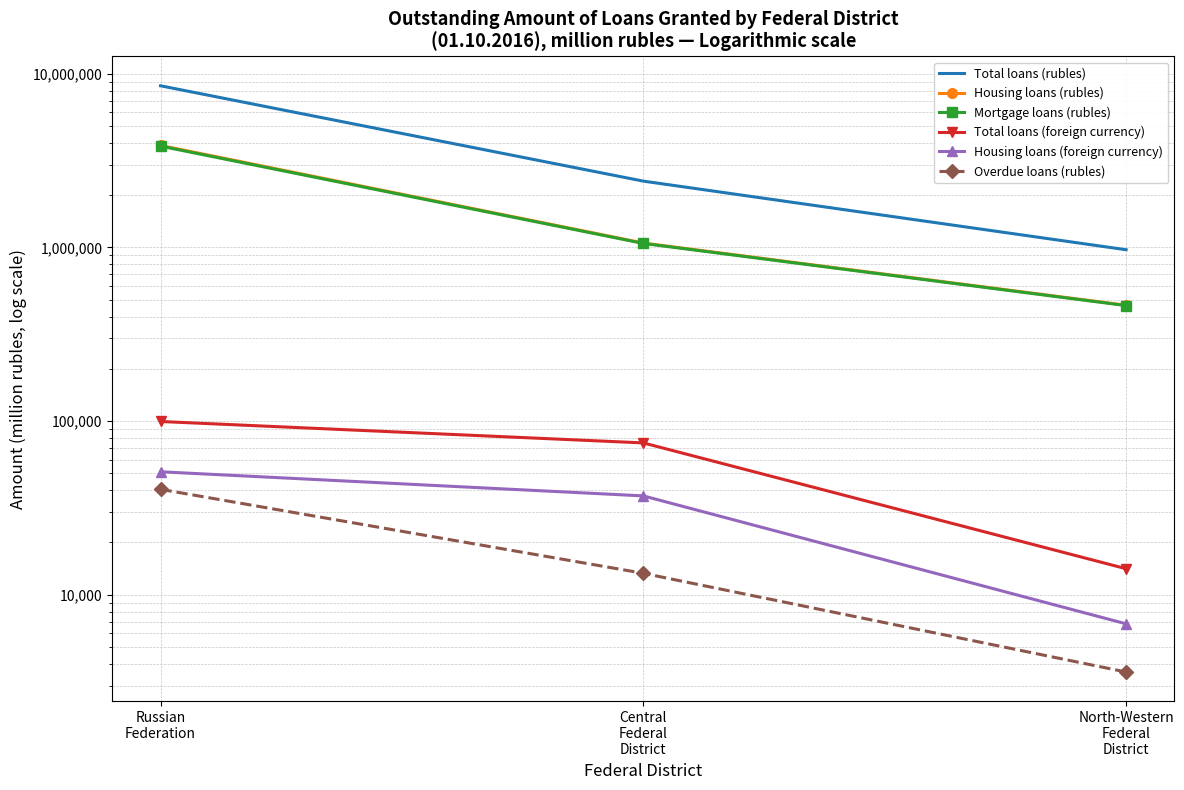

What is the value of the Overdue loans (rubles) point at the 3rd from the left?

3590